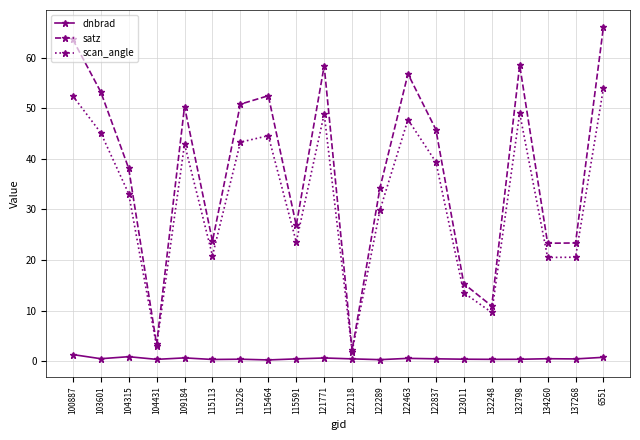

True or false: scan_angle and dnbrad intersect in this chart.

False